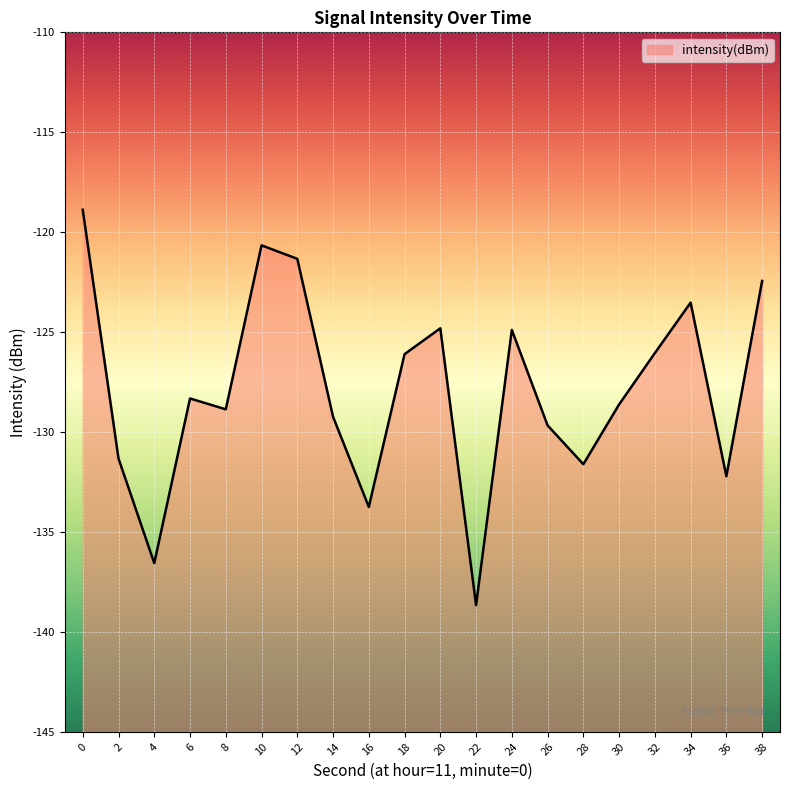

True or false: the data shows -68.2 at 14.

False